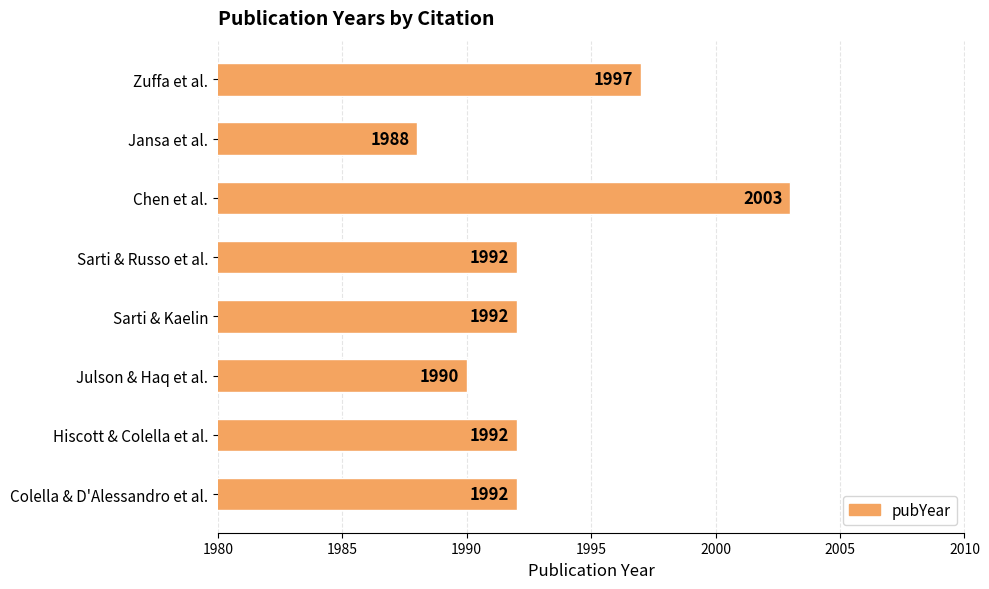

What position from the bottom is Chen et al.?

6